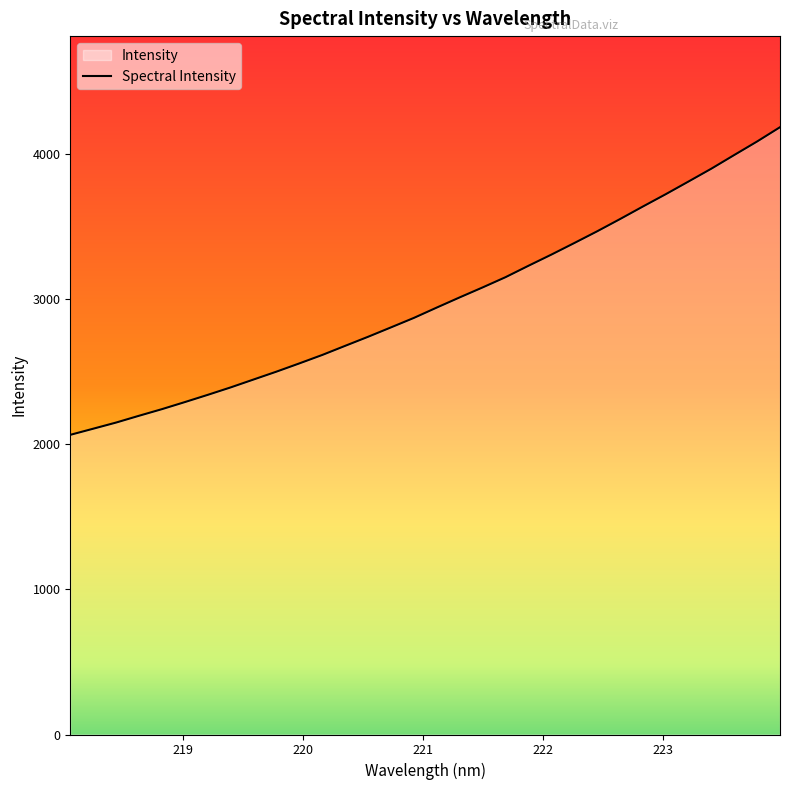

What is the maximum value shown in the chart?

4185.8